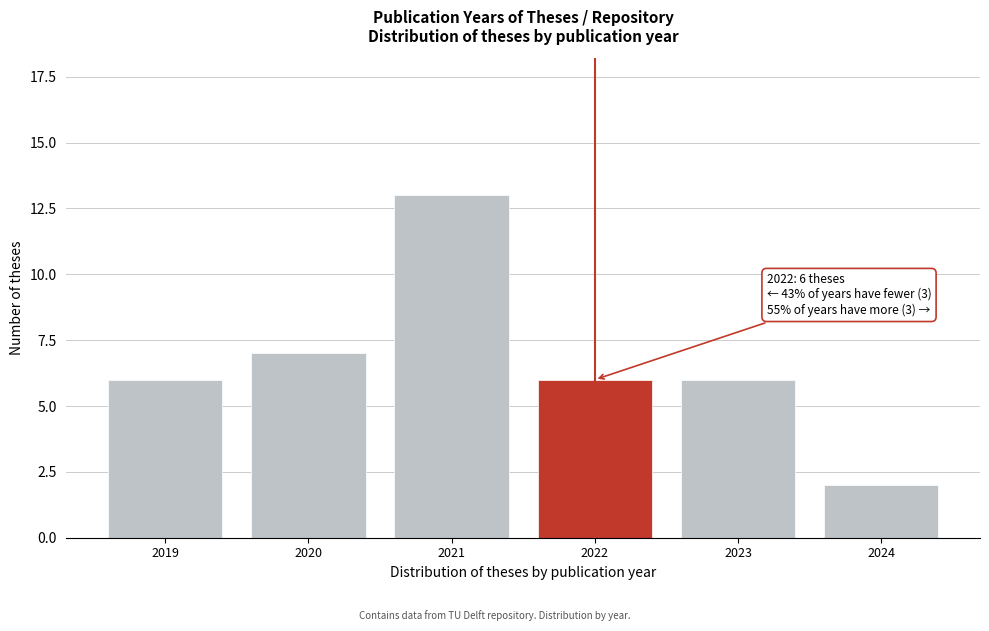

Reading left to right, list all the values displayed in this chart.

2019=6	2020=7	2021=13	2022=6	2023=6	2024=2